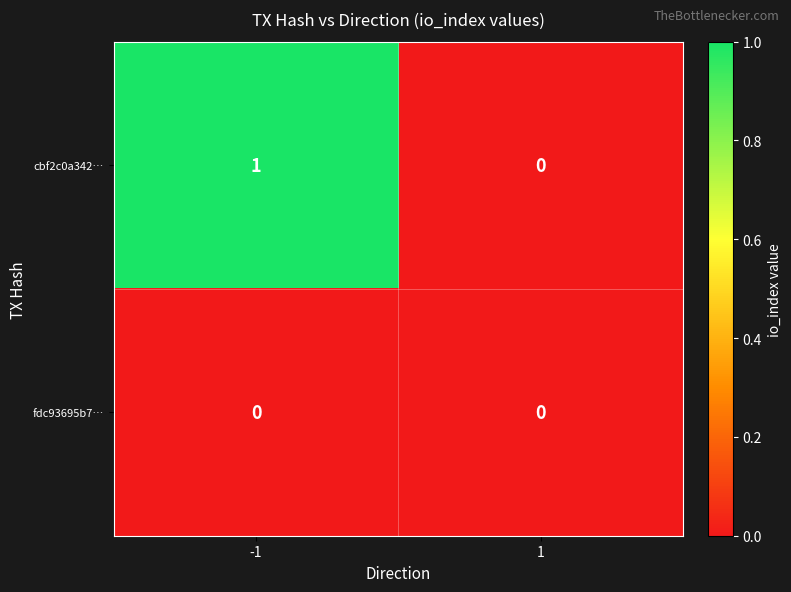

Which series has the widest spread of values?

cbf2c0a342…